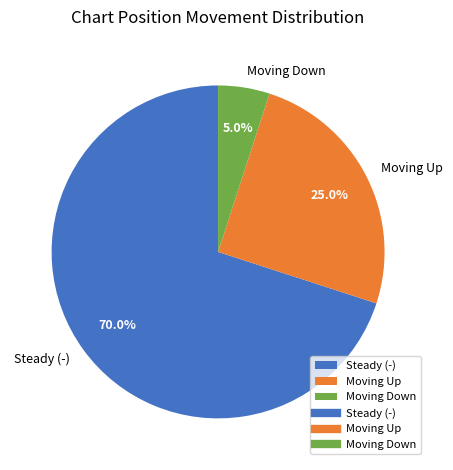

Count the number of slices in the pie.

3